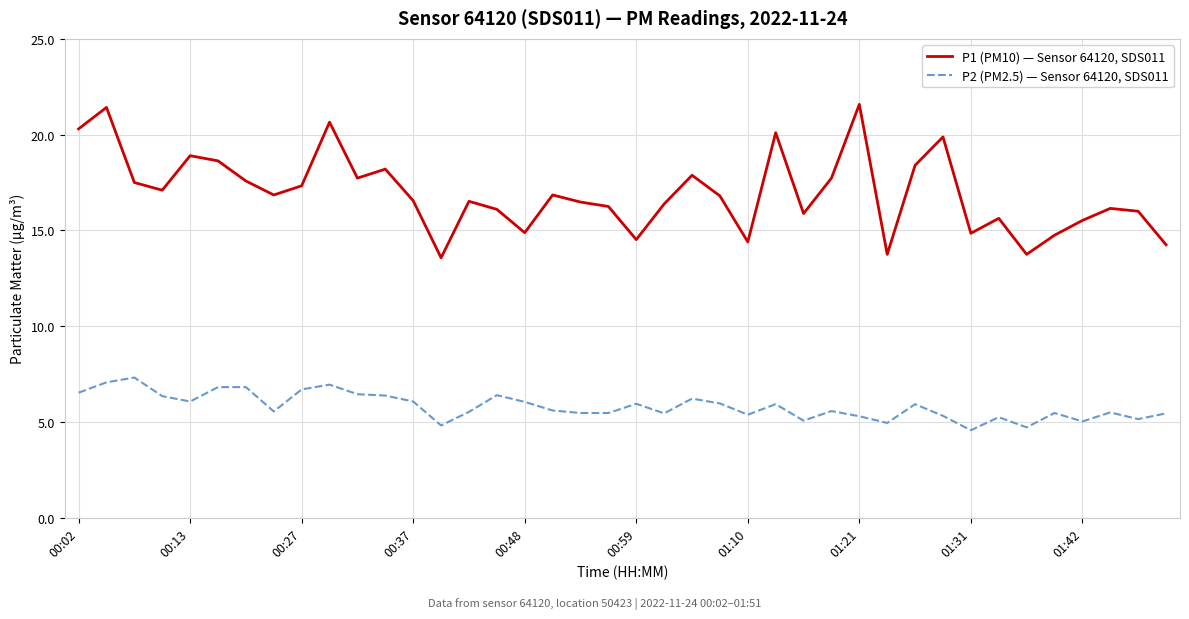

True or false: P2 (PM2.5) — Sensor 64120, SDS011 and P1 (PM10) — Sensor 64120, SDS011 cross at least once.

False